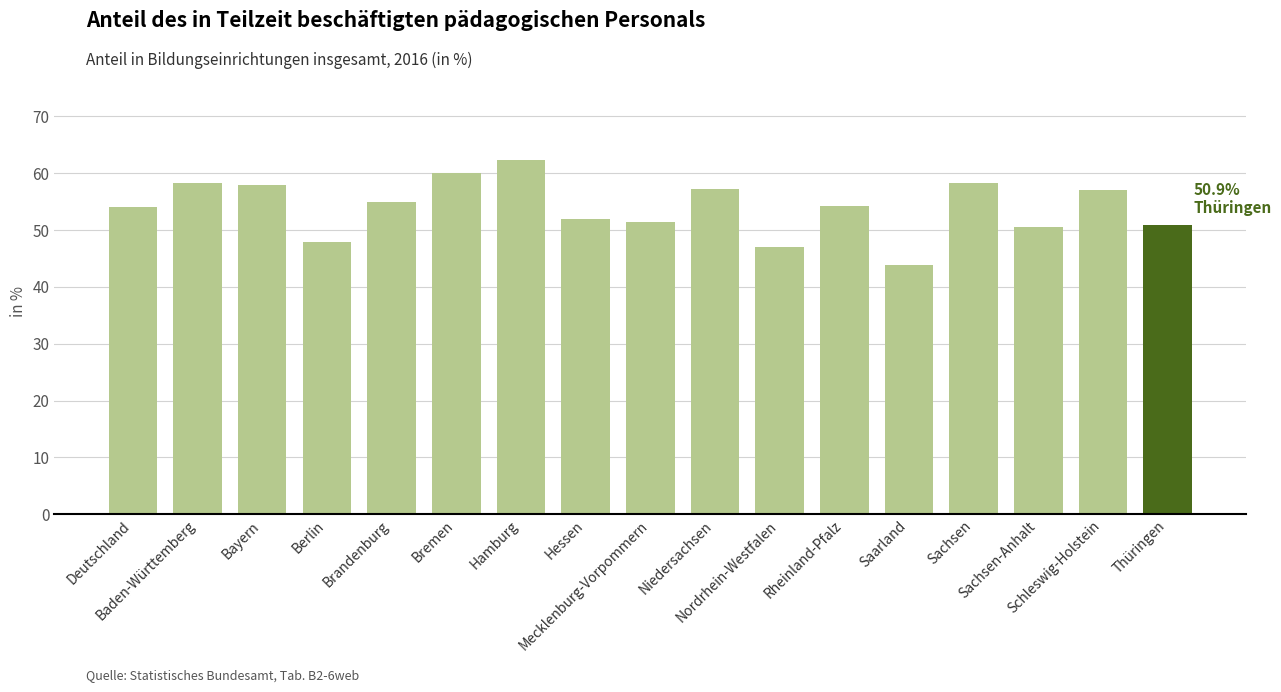

Which label corresponds to the largest value in the chart?

Hamburg